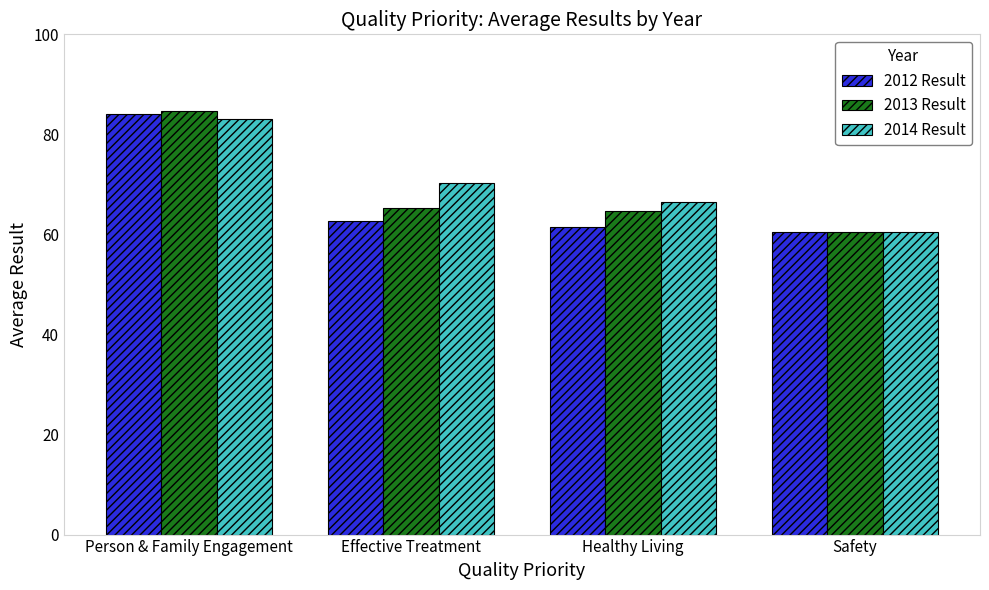

What is the label of the 1st bar from the right?

Safety